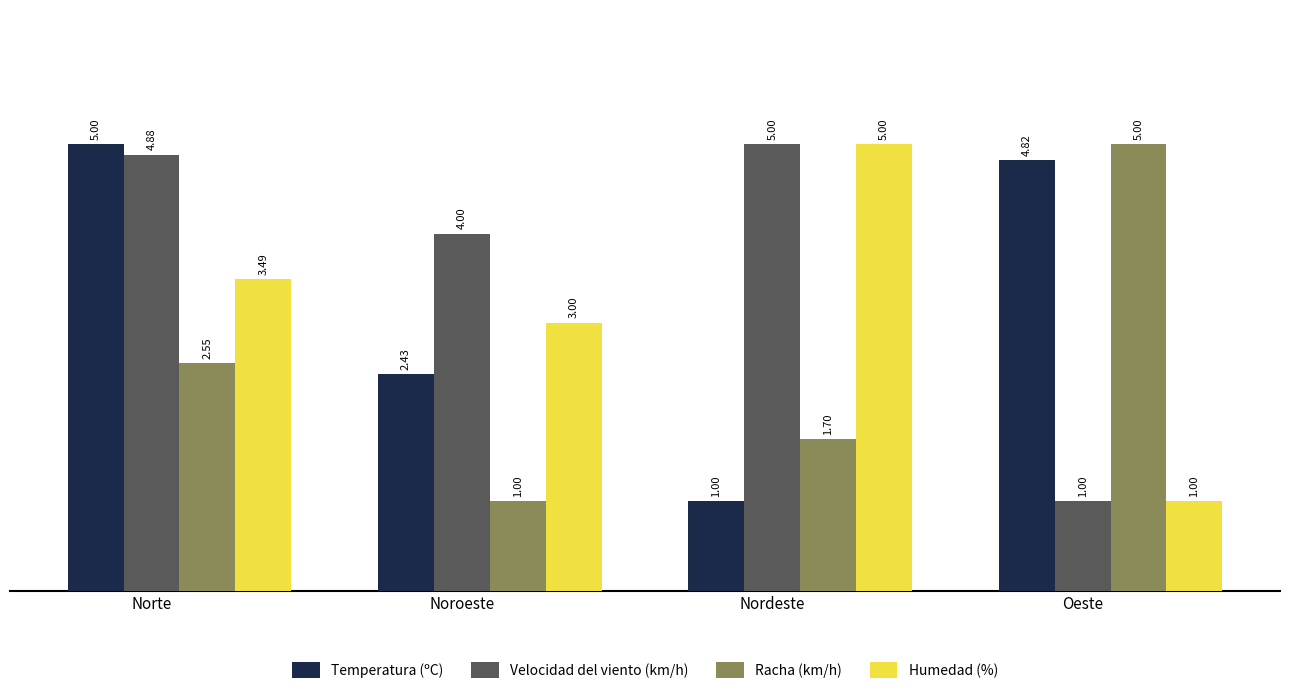

How many data points in Velocidad del viento (km/h) are less than 4?

2